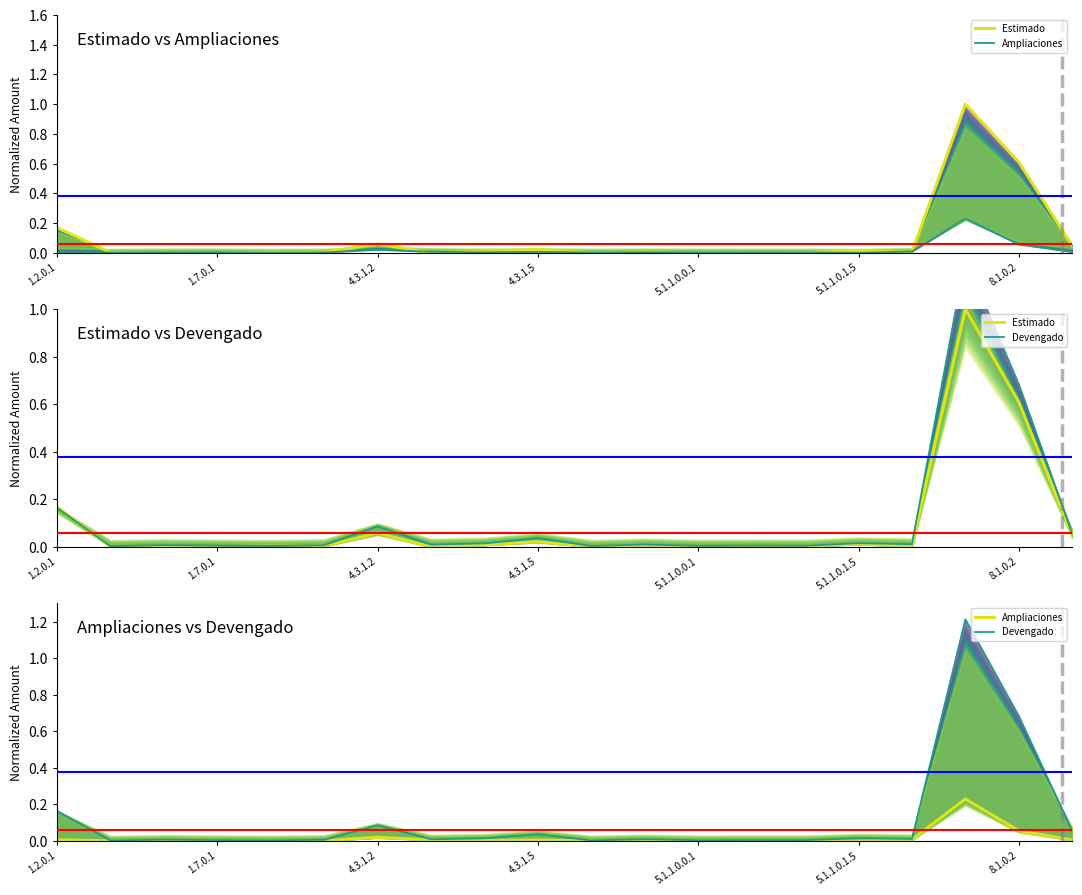

Is it true that Ampliaciones equals 0.0 at 4.3.1.2?

True